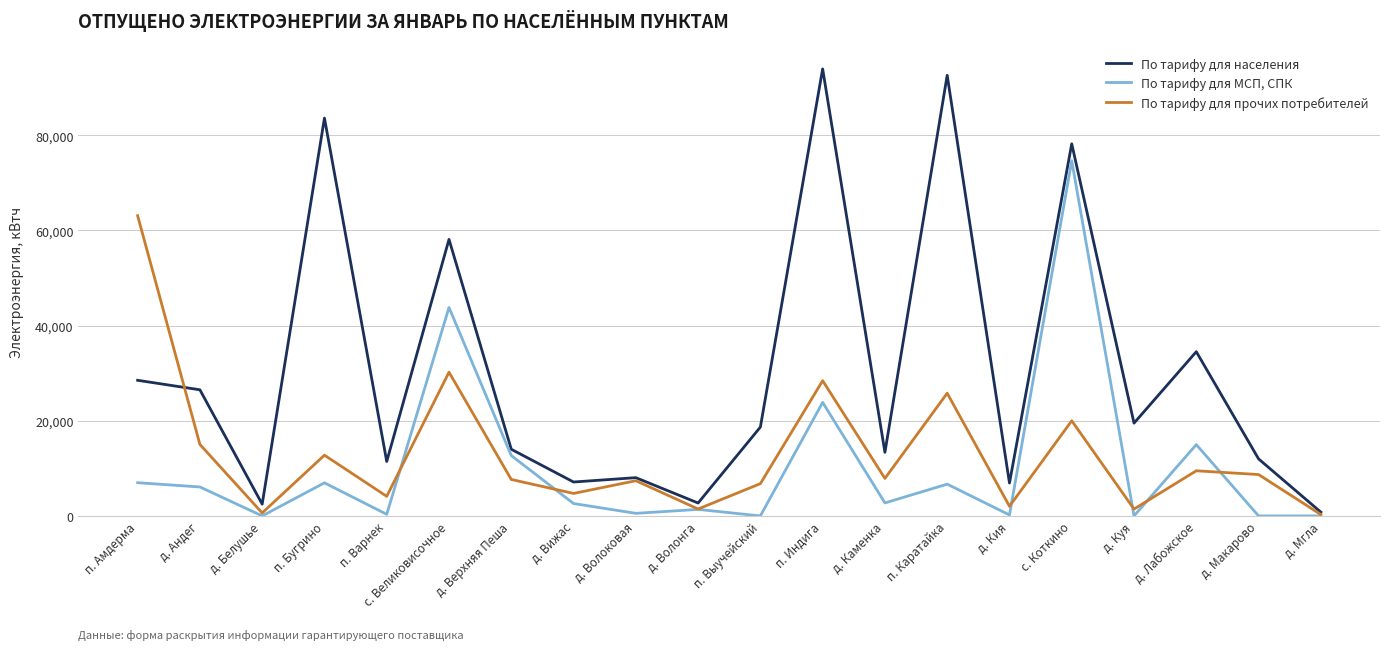

What is the maximum value for По тарифу для населения?

93959